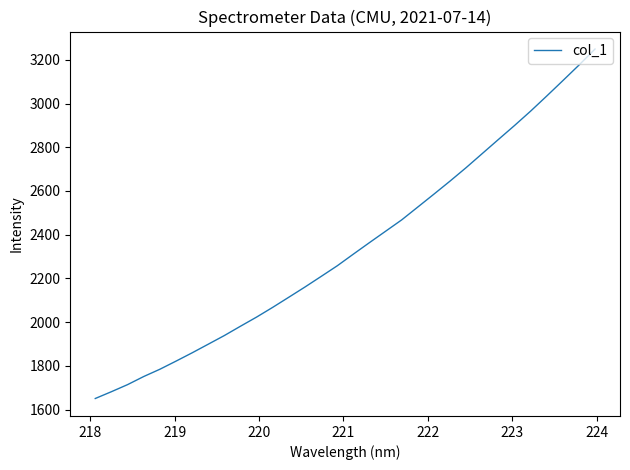

What is the minimum value shown in the chart?

1650.7